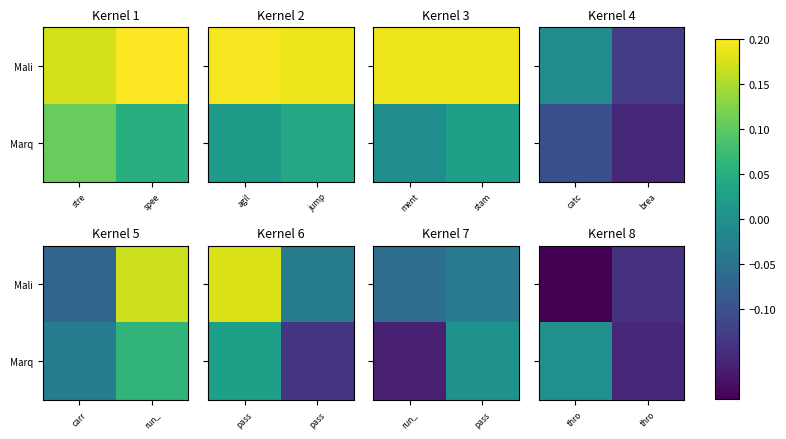

Rank the categories by Mali value from lowest to highest.

thro, thro